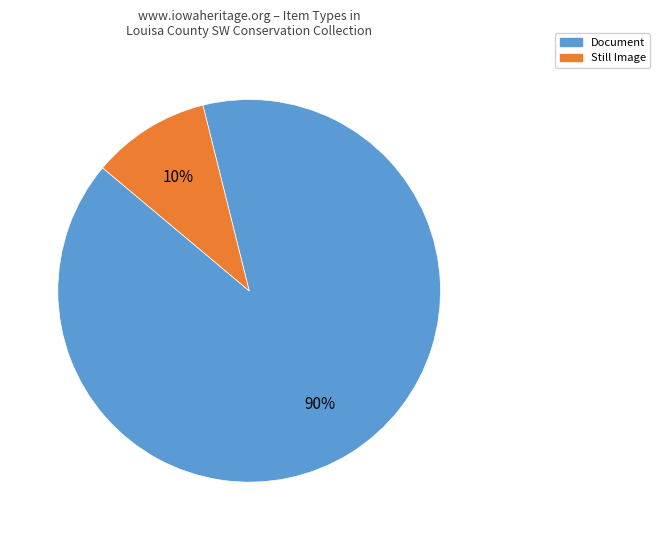

To the nearest percent, what is the average slice percentage?

50%